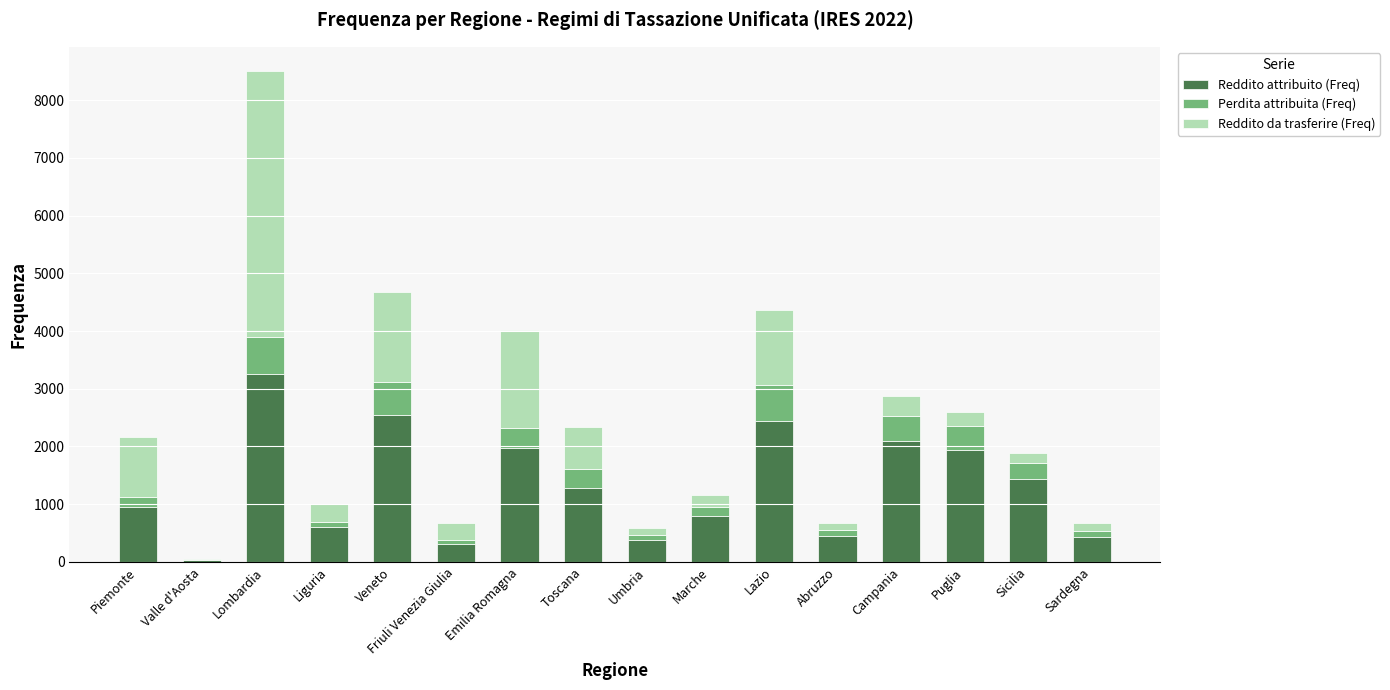

Are the bars horizontal?

No